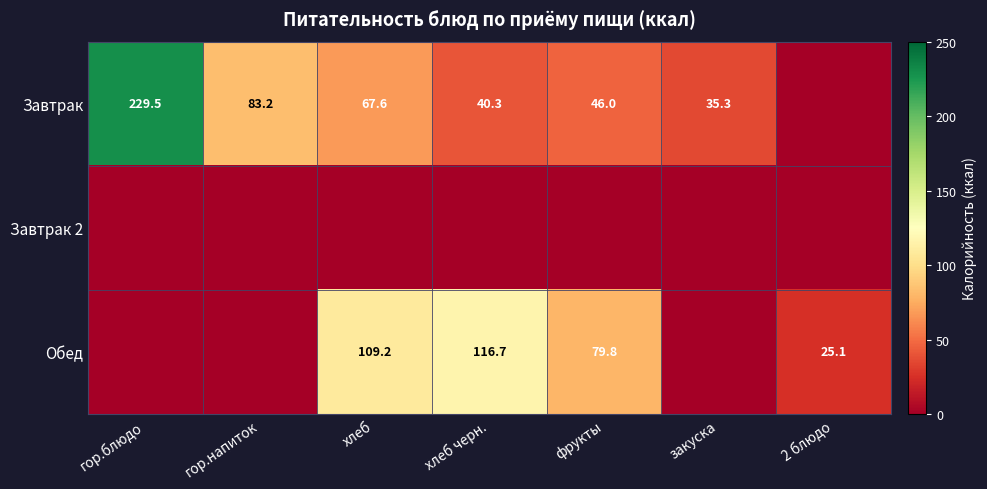

The value of Завтрак at закуска is 57.0. True or false?

False